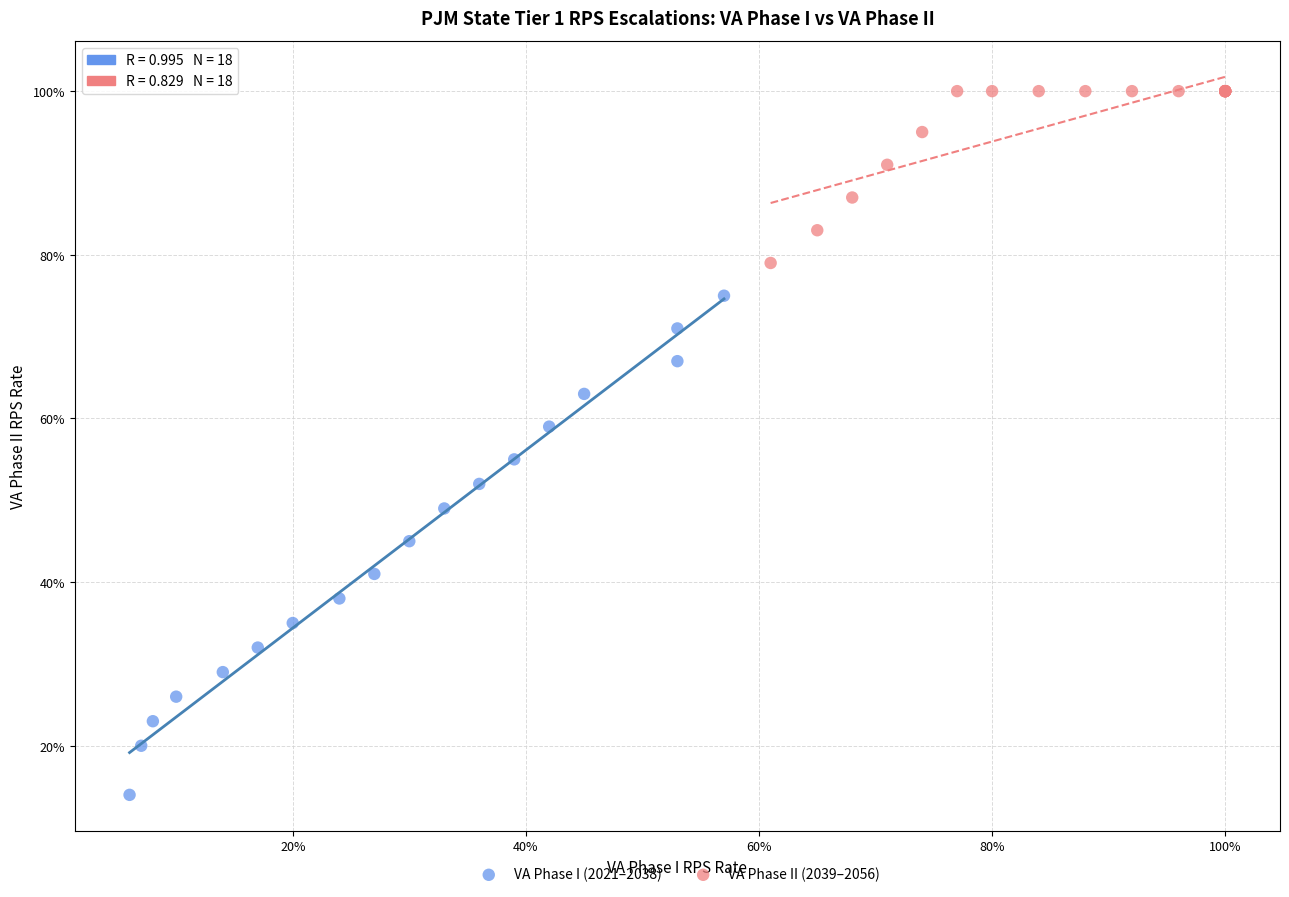

Which series reaches the minimum Y coordinate?

VA Phase I (2021–2038)